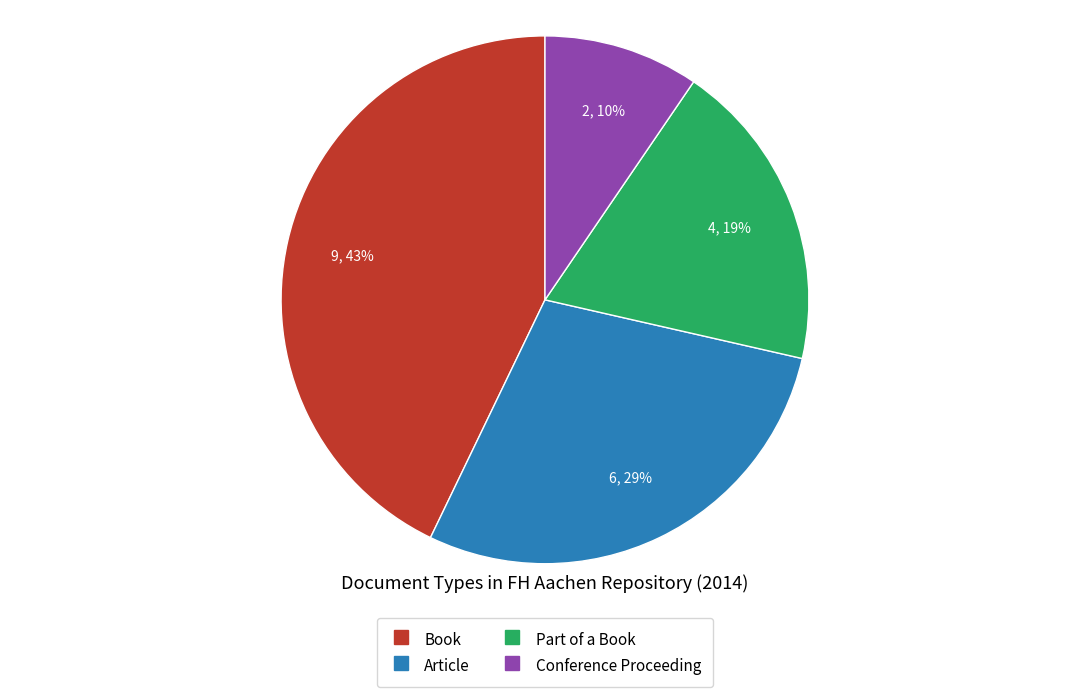

Count the number of slices in the pie.

4